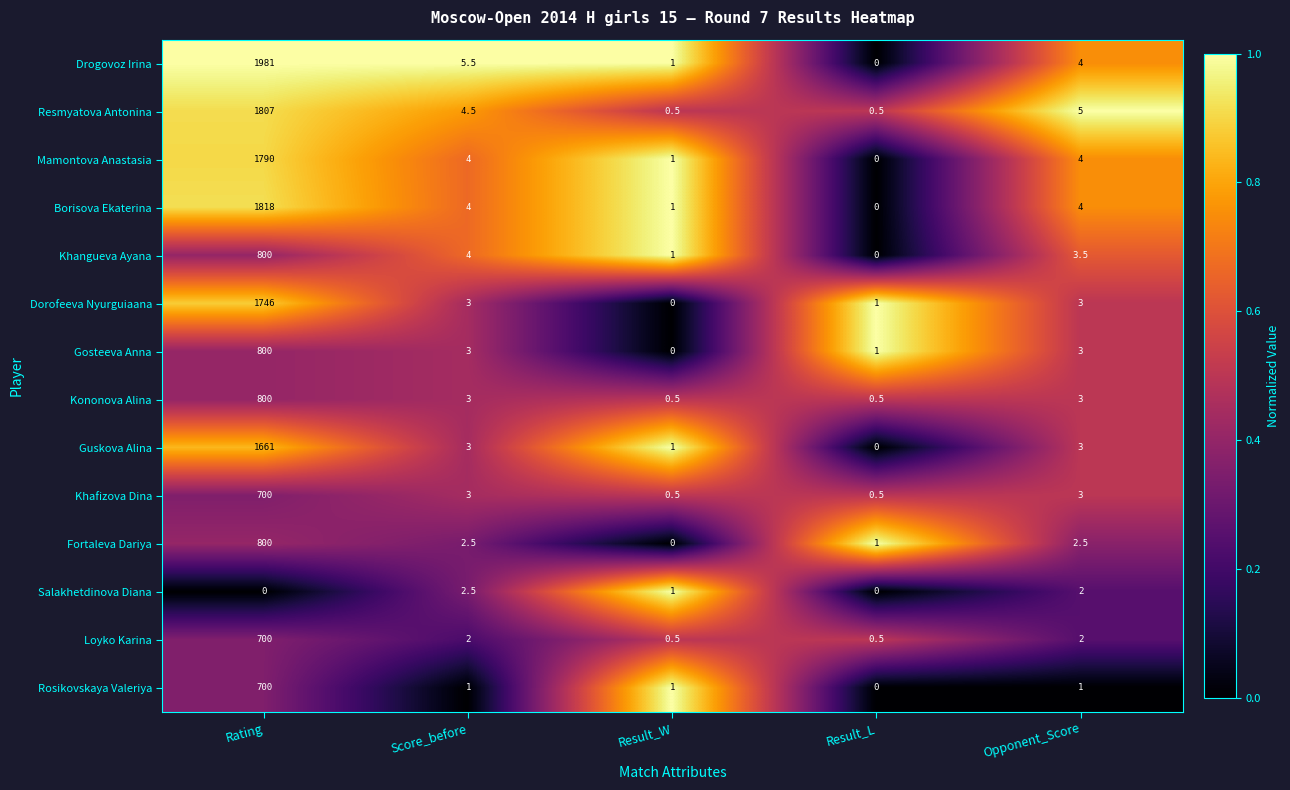

What is the spread (max minus min) of values at Result_W?

1.0